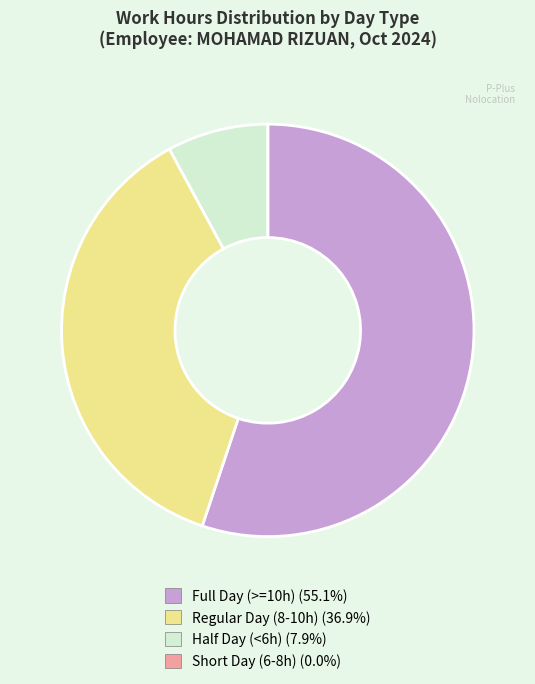

Is there a majority slice in this chart?

Yes